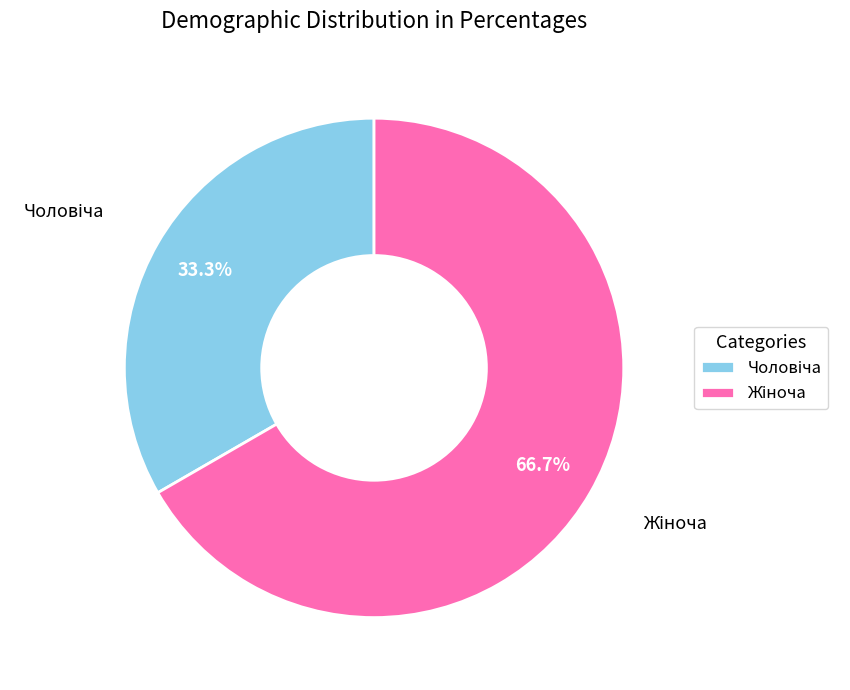

Is there a majority slice in this chart?

Yes